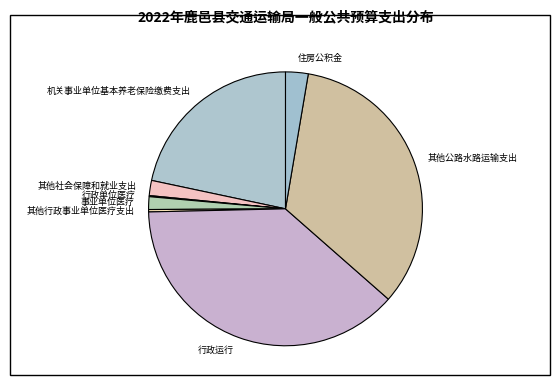

Is the sum of 行政运行 and 事业单位医疗 greater than half?

No